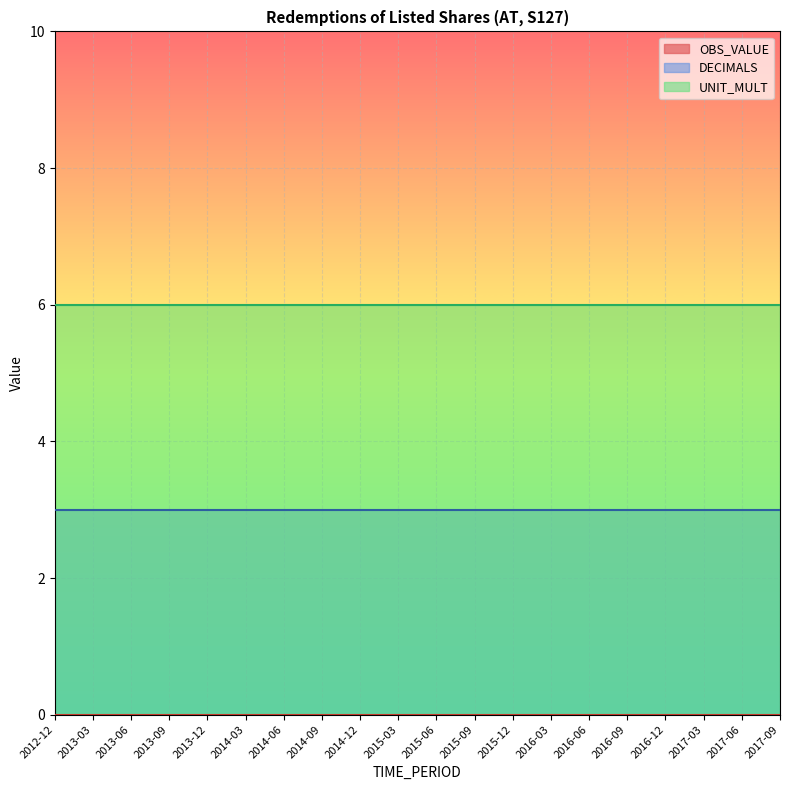

List the series in order of their overall mean, highest first.

UNIT_MULT, DECIMALS, OBS_VALUE